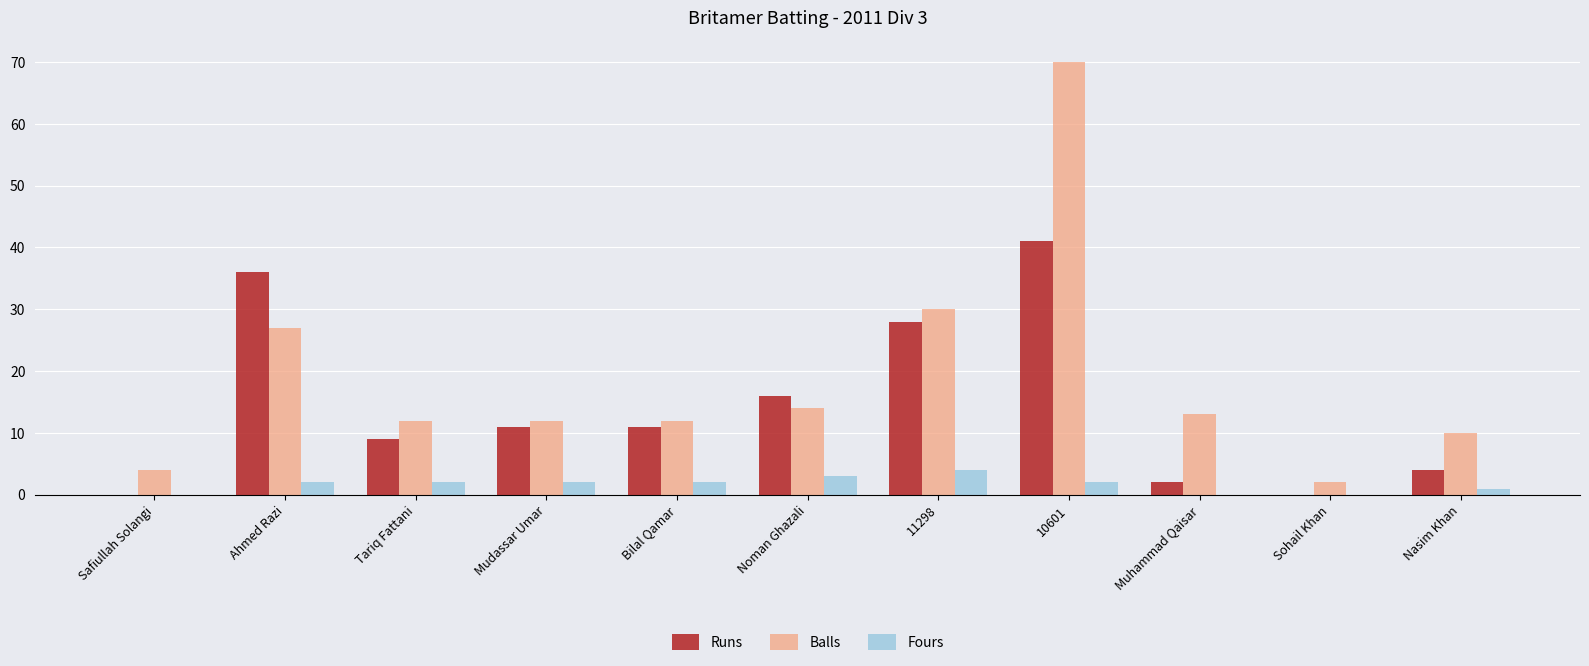

Which series changed the most between Tariq Fattani and Noman Ghazali?

Runs